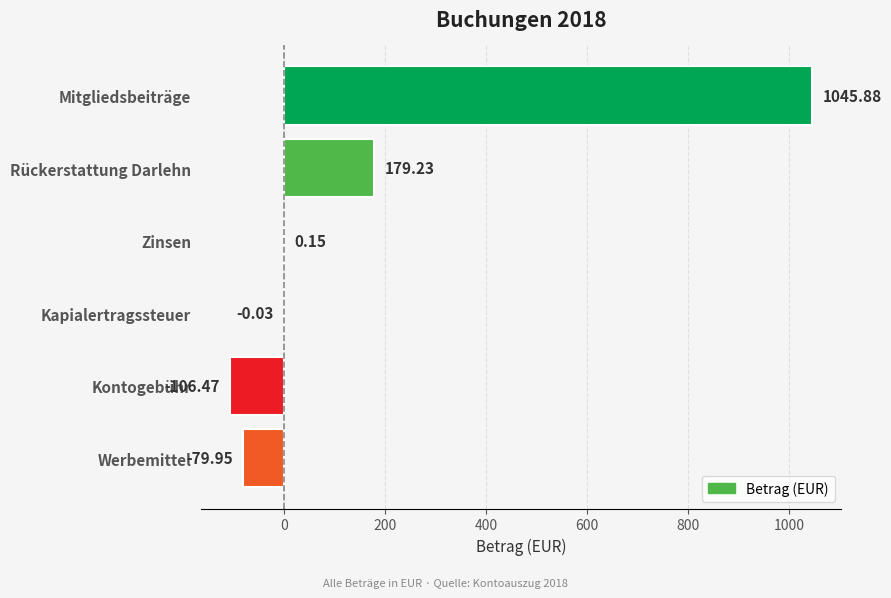

How many series are shown in this chart?

1